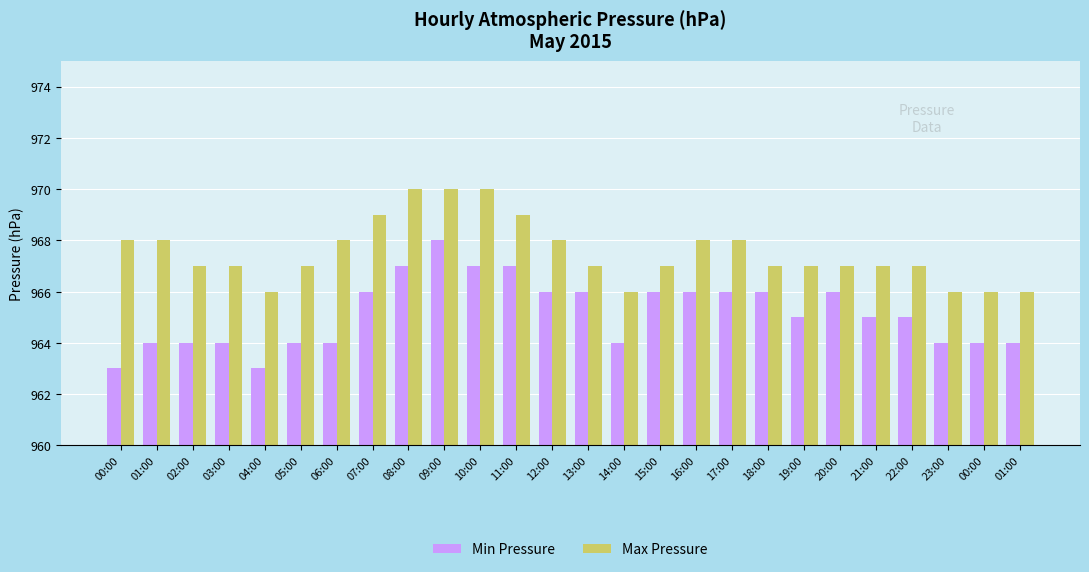

The Max Pressure series shows 3 at 21:00. True or false?

False